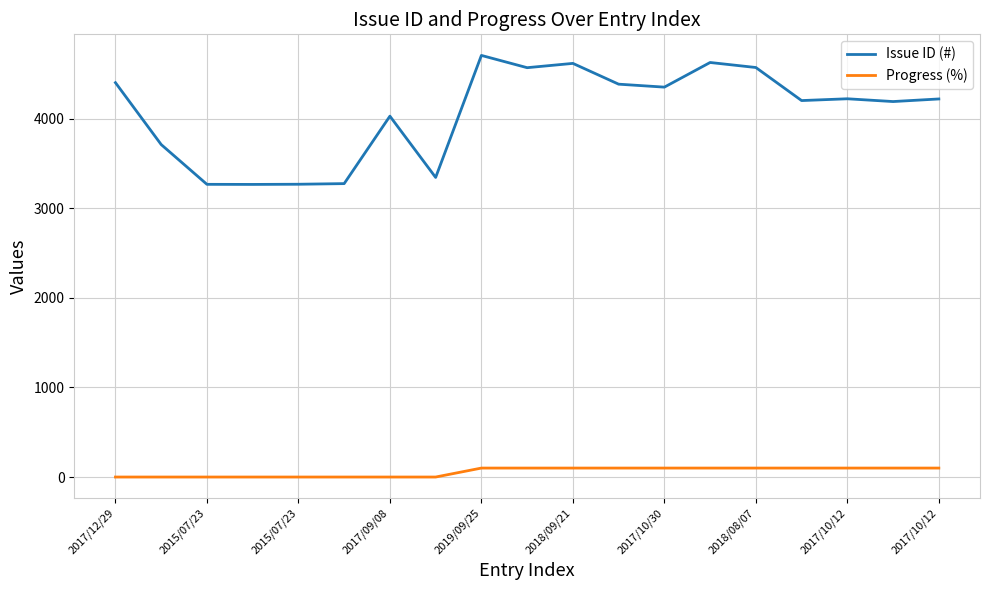

Which series has the largest total across all categories?

Issue ID (#)